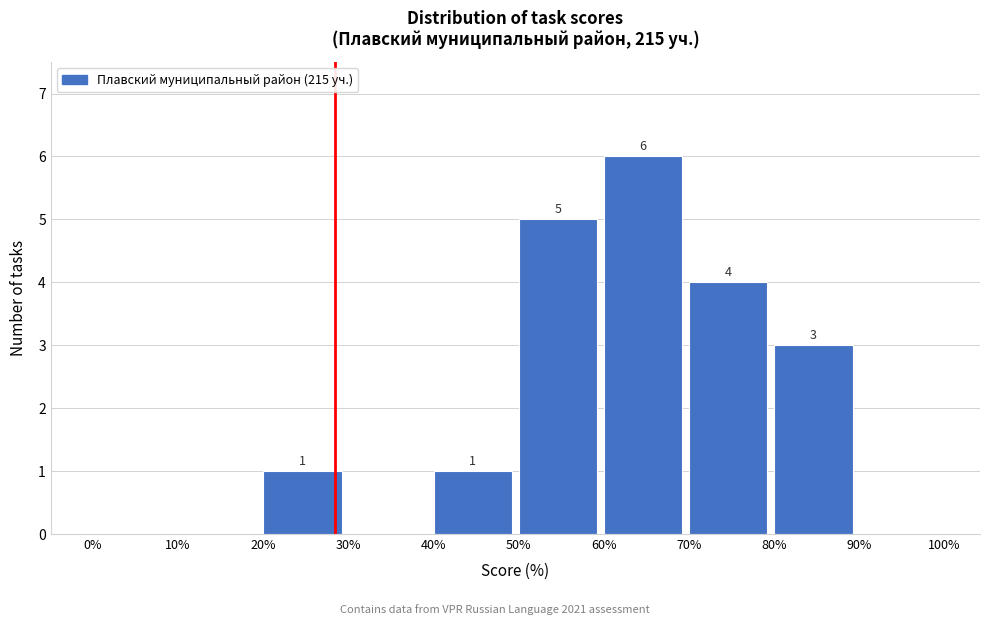

Over which range of the x-axis is the bar tallest?

60% to 70%